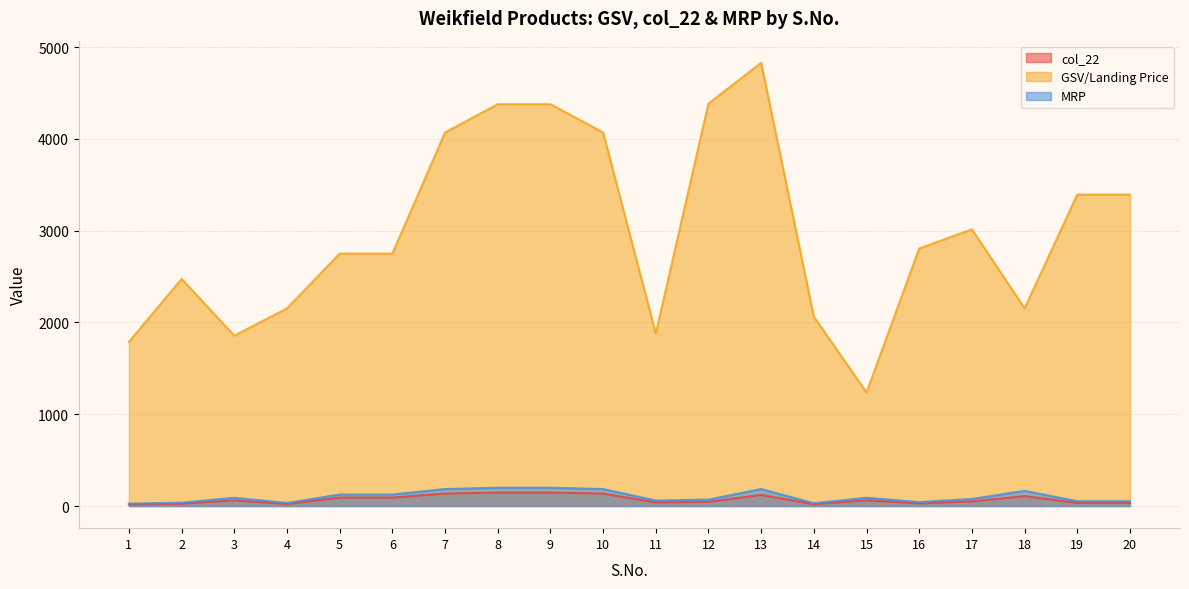

Between 17 and 16, which is larger?

17